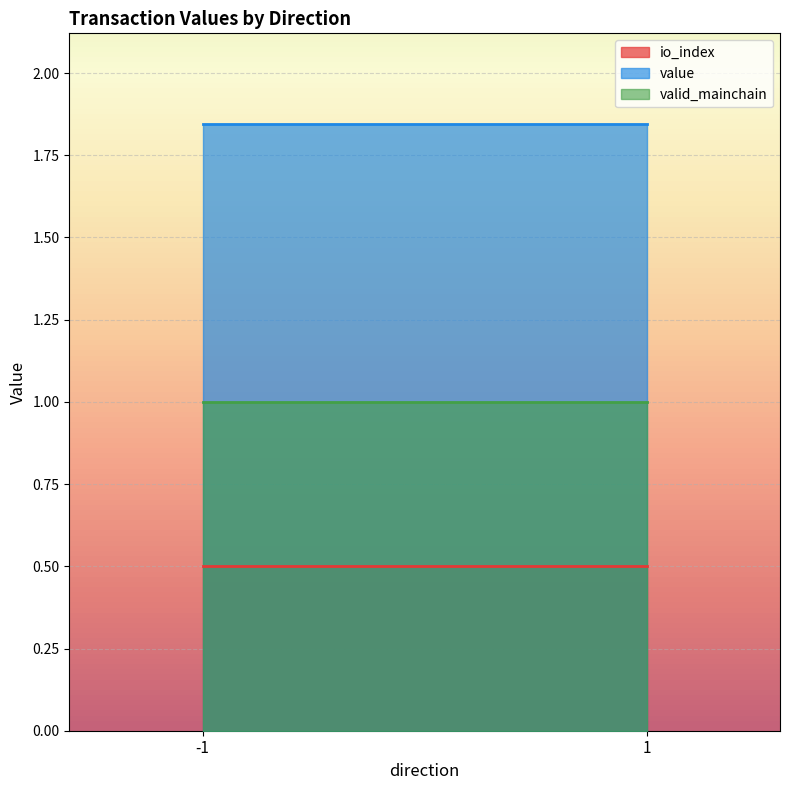

Which has a higher value, 1 or -1?

-1